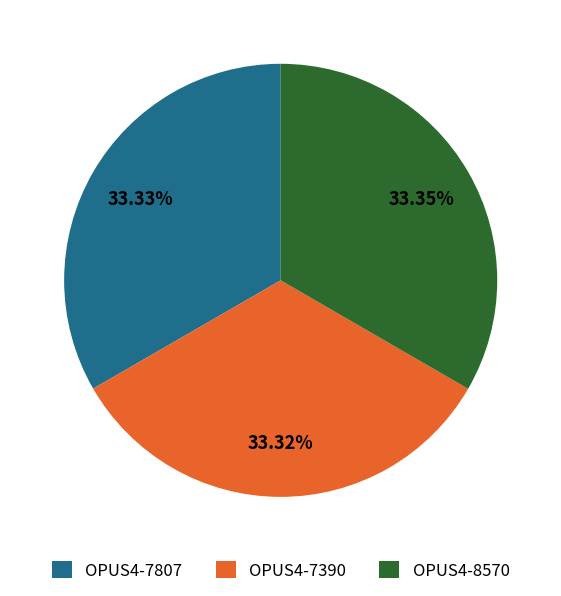

How much of the chart is everything except OPUS4-8570?

66.7%